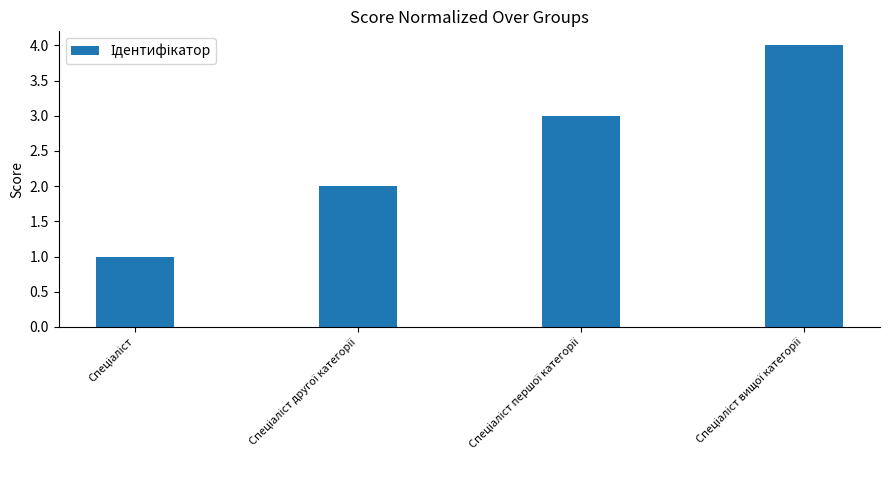

What is the difference between the maximum and minimum values?

3